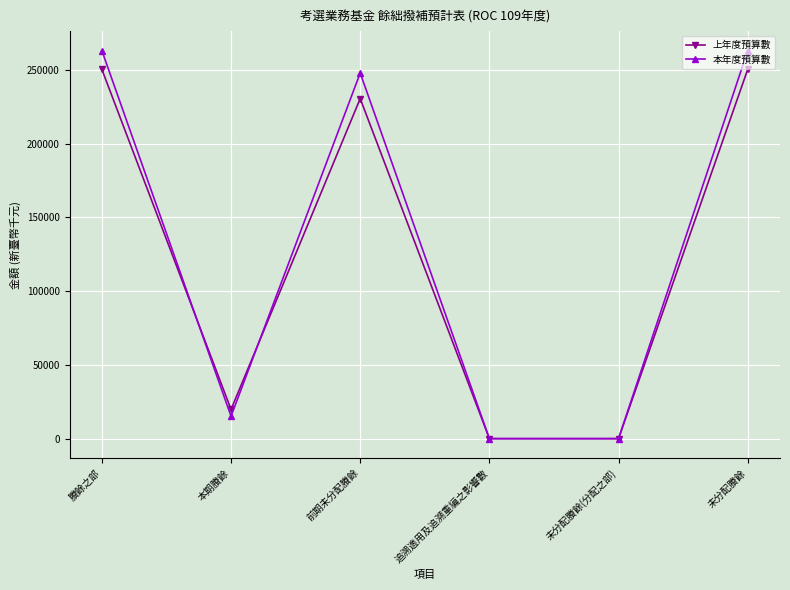

How many lines are shown in the chart?

2